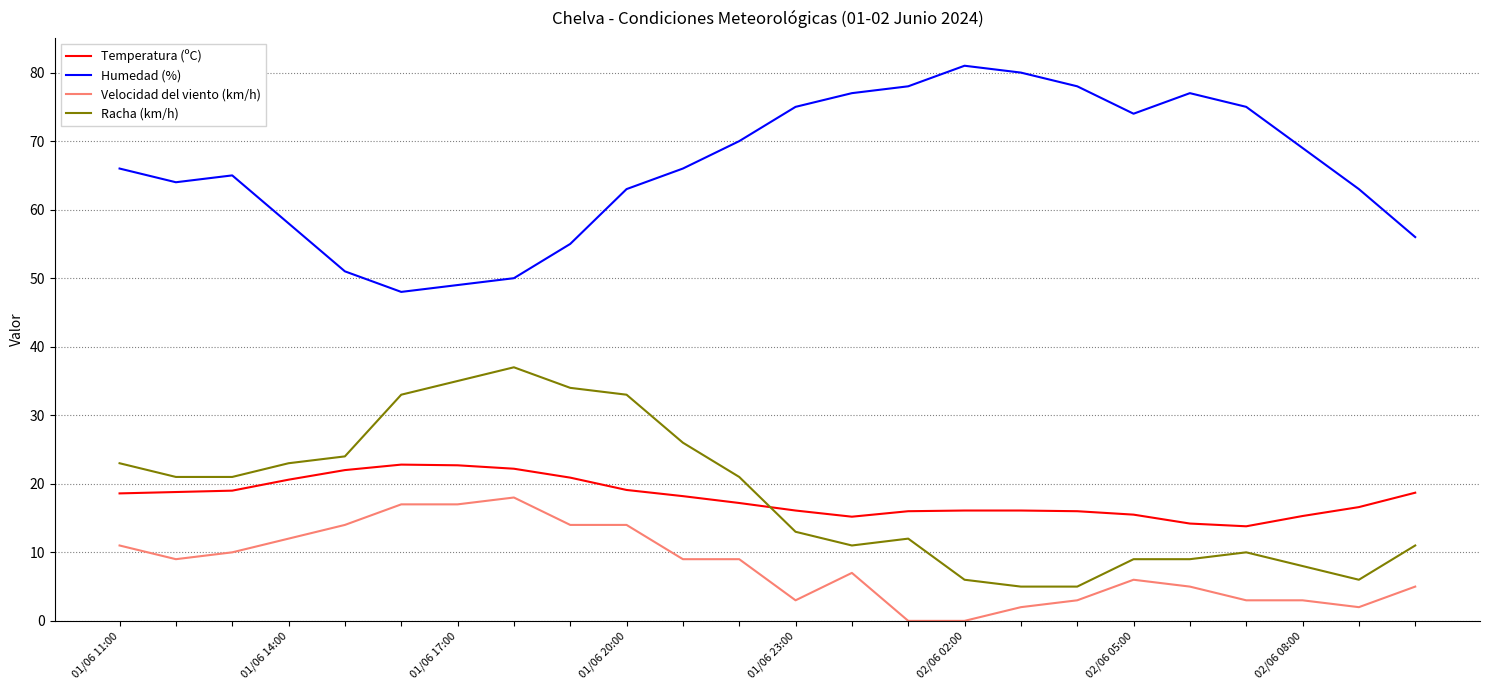

What is the difference between the maximum and minimum values in the Velocidad del viento (km/h) series?

18.0